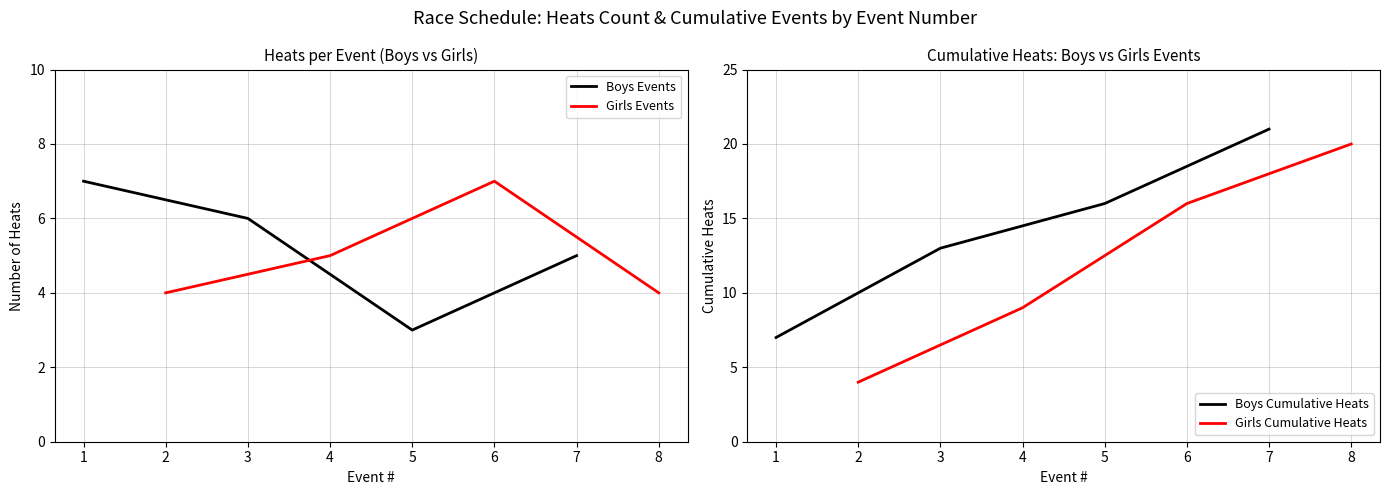

Where is the first local minimum for Boys Events?

5